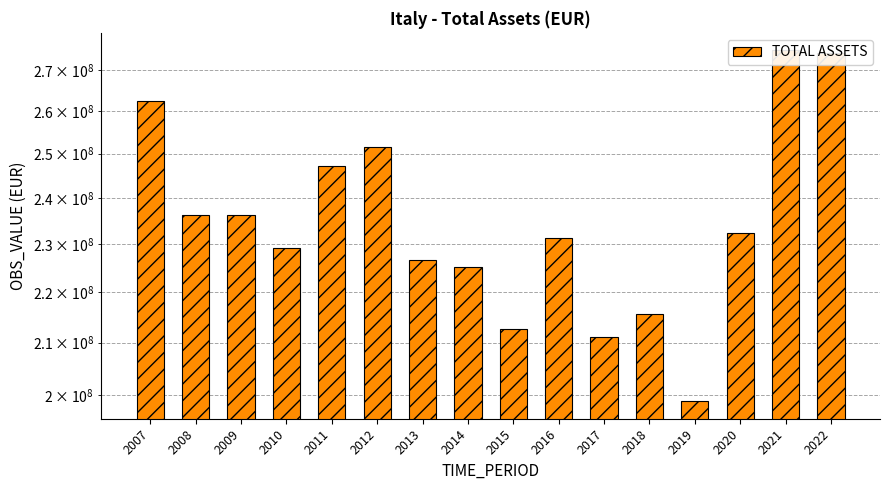

What is the sum of the values at 2018 and 2022?

489864202